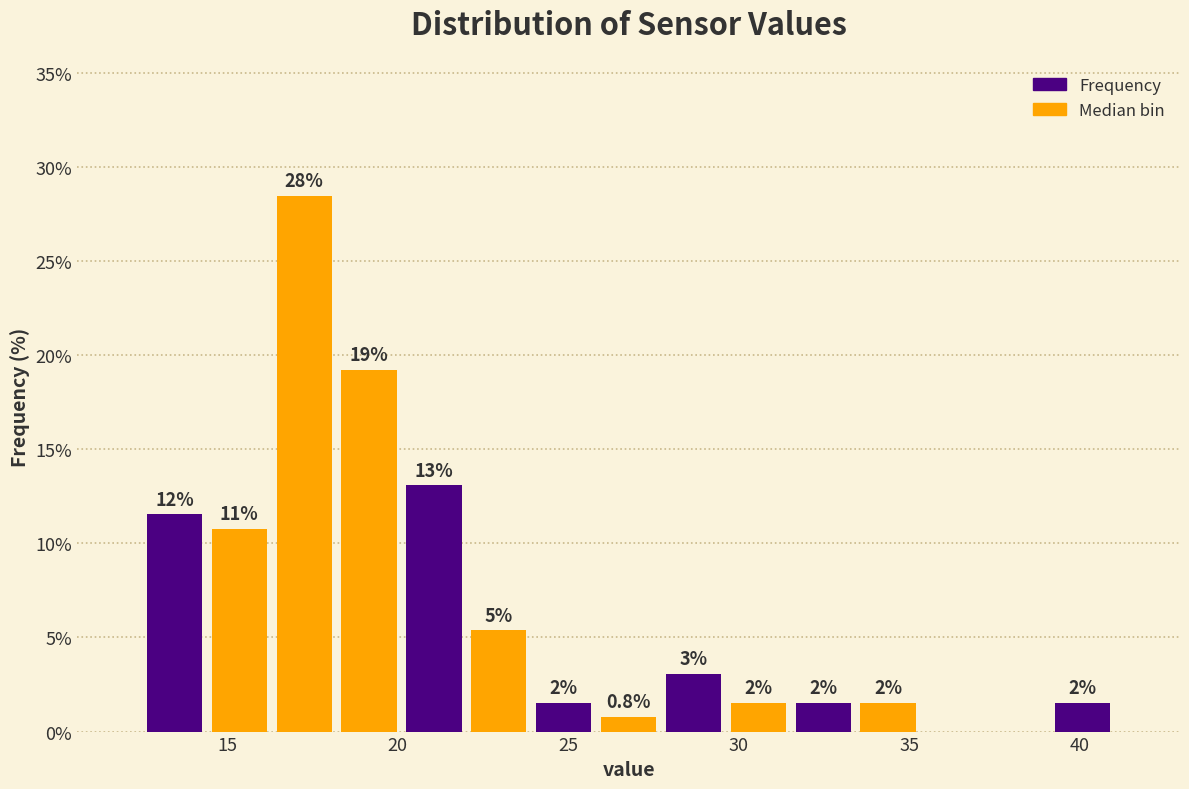

Around what value on the x-axis is the tallest bar? Give the approximate position of its centre, as read against the axis.

17.5